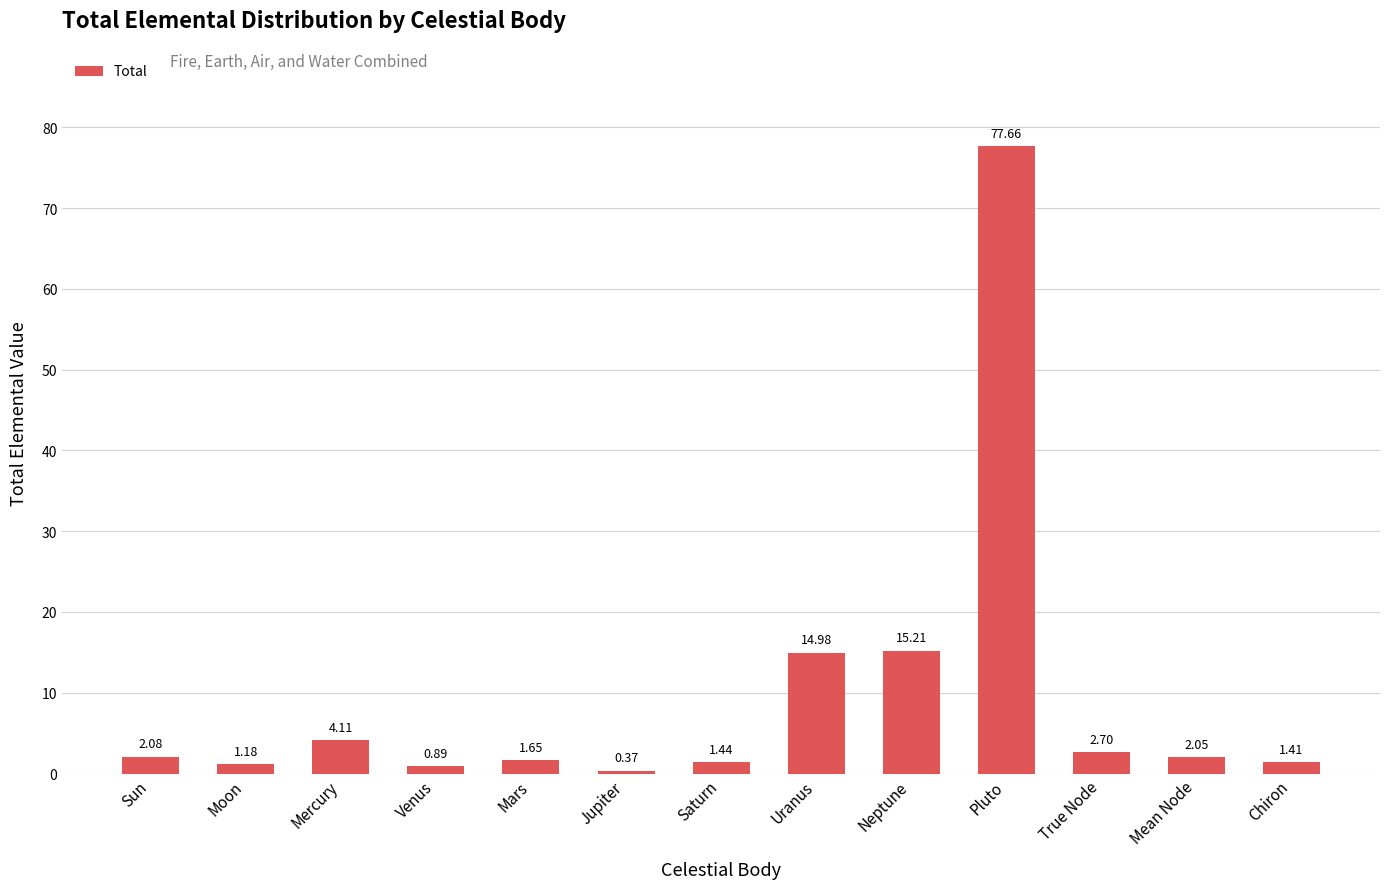

Where does the data first go above 2?

Sun